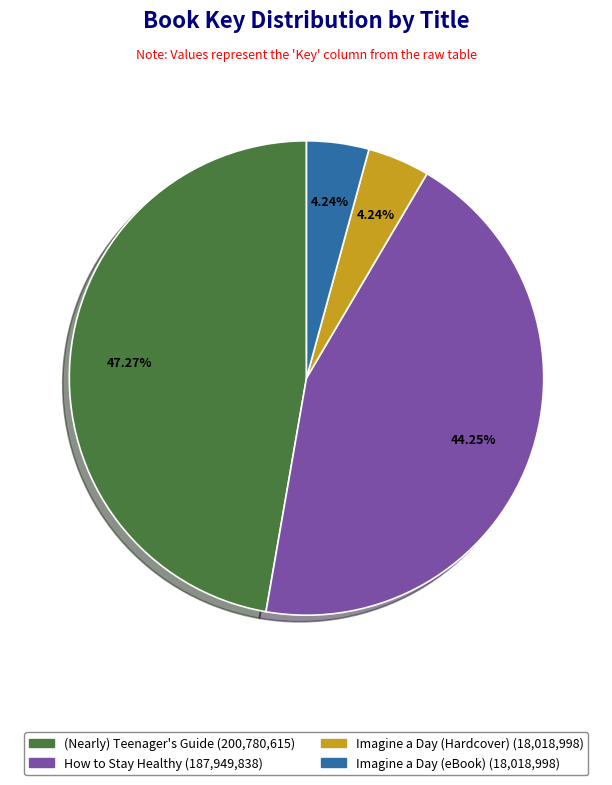

What portion of the pie excludes Imagine a Day (eBook)?

95.8%